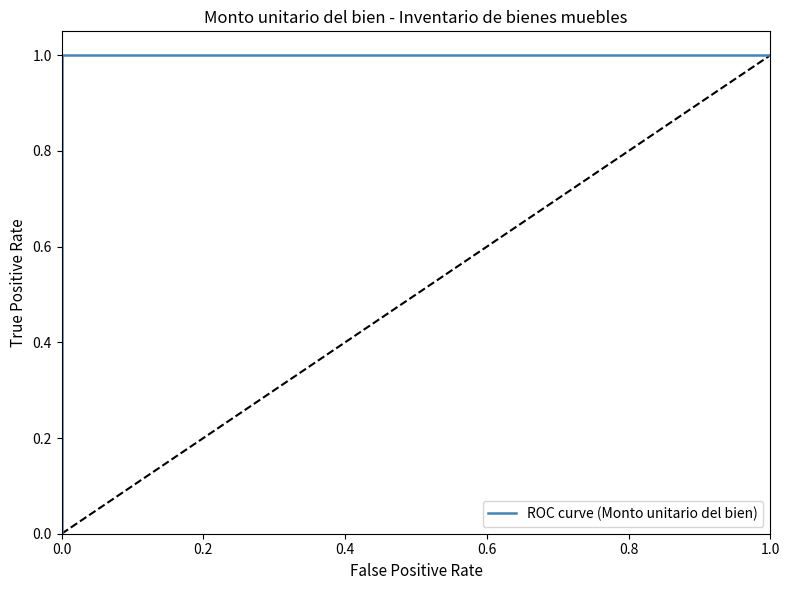

True or false: there are more than 0 points higher than both neighbors.

False